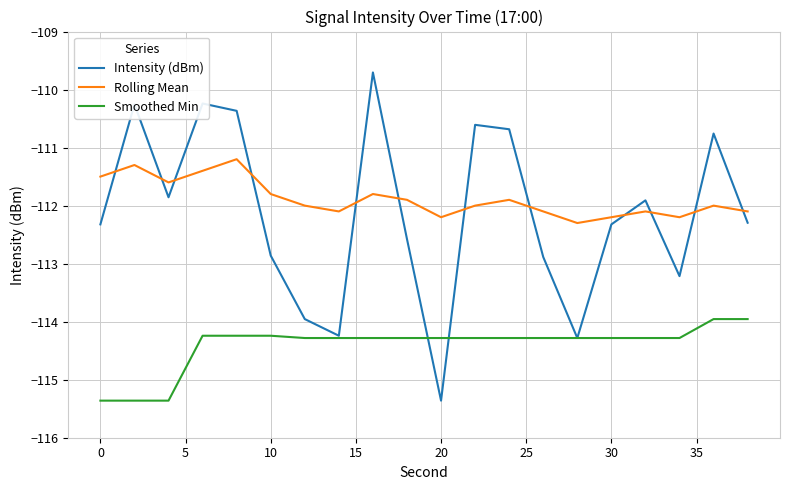

Rank the series by their maximum value, from lowest to highest.

Smoothed Min, Rolling Mean, Intensity (dBm)